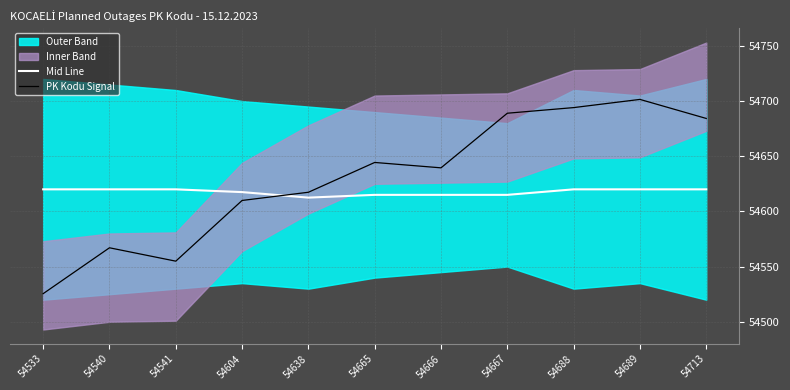

What is the difference between the highest and lowest values at 54667?

74.0